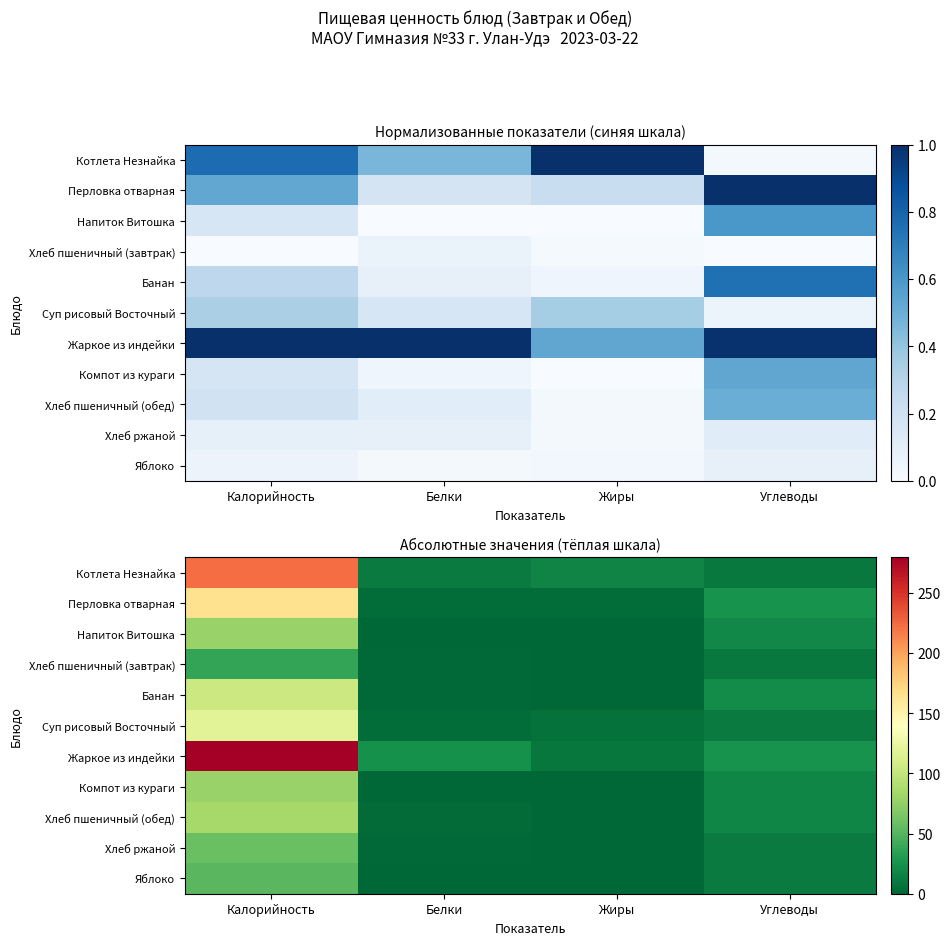

What is the spread (max minus min) of values at Жиры?

16.5